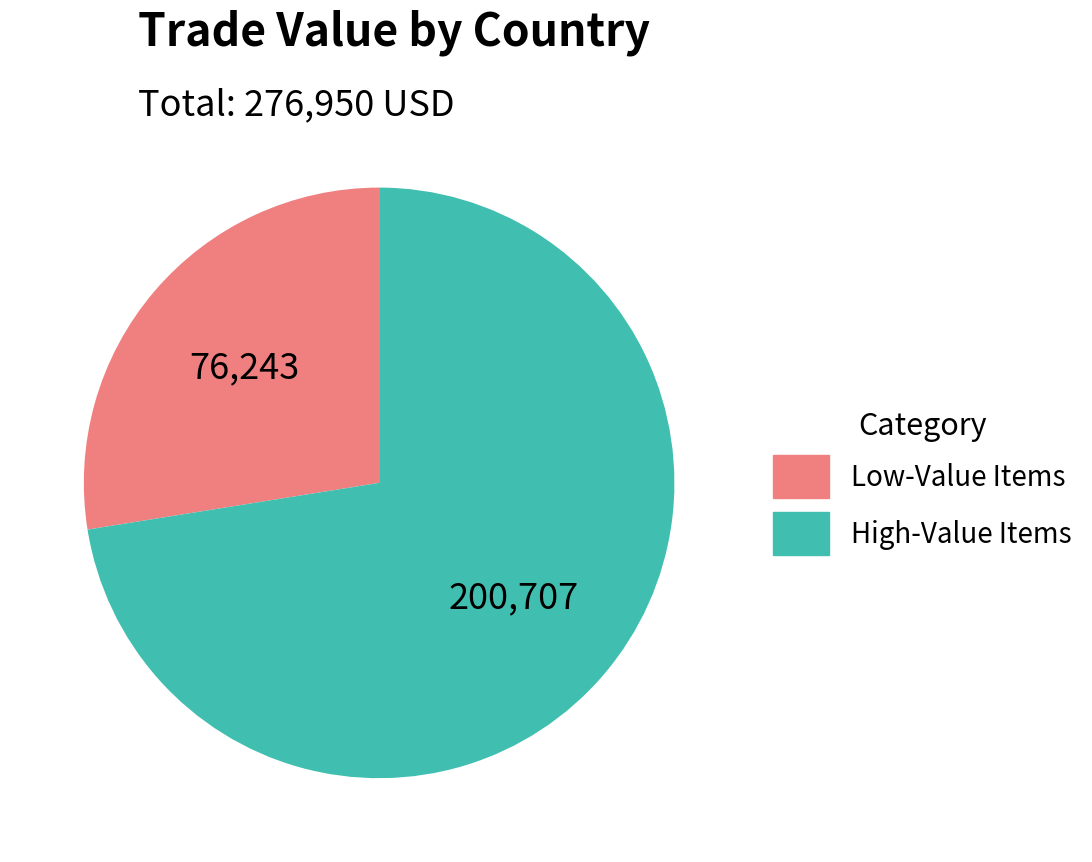

Does any single category account for the majority?

Yes